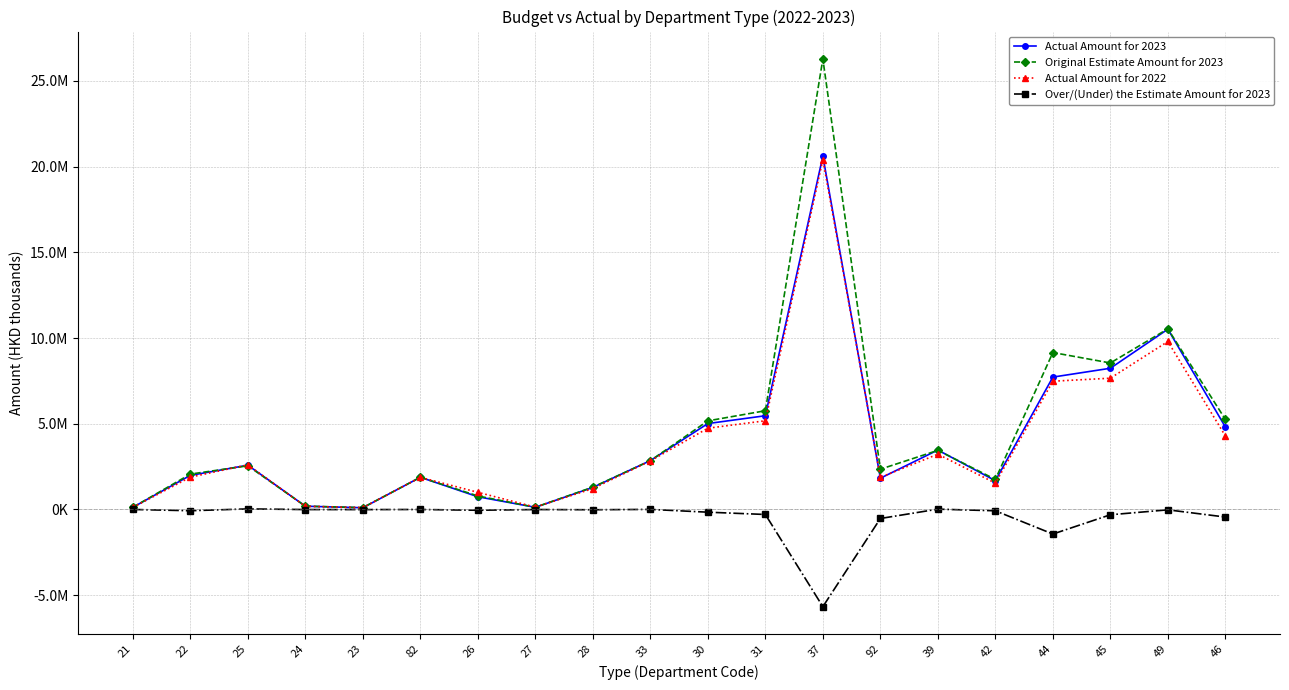

What is the sum of the Over/(Under) the Estimate Amount for 2023 values at 82 and 92?

-525602